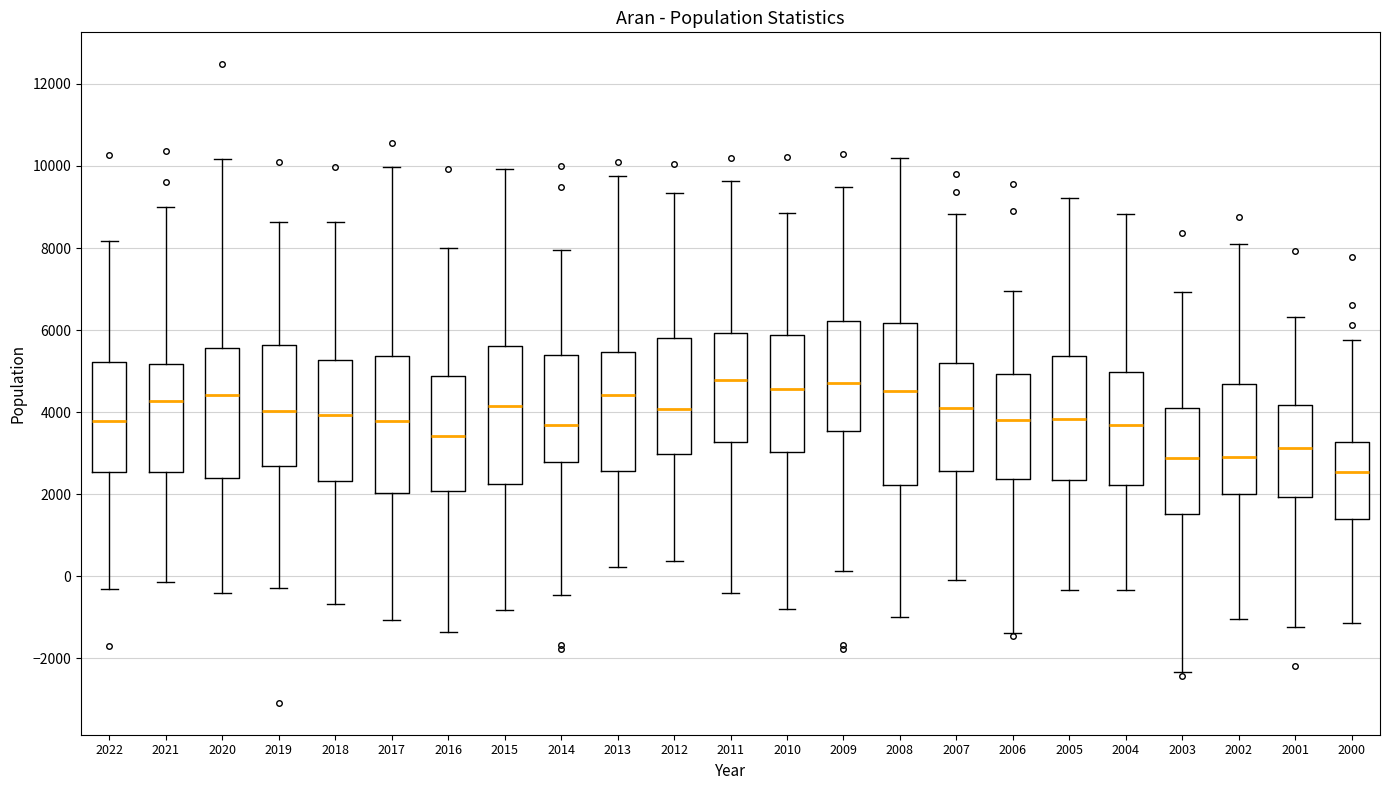

Where does the median line of the box at x = 2007 sit on the y-axis? The values are not printed on the chart, so give them approximately, as read against the axis.

4000